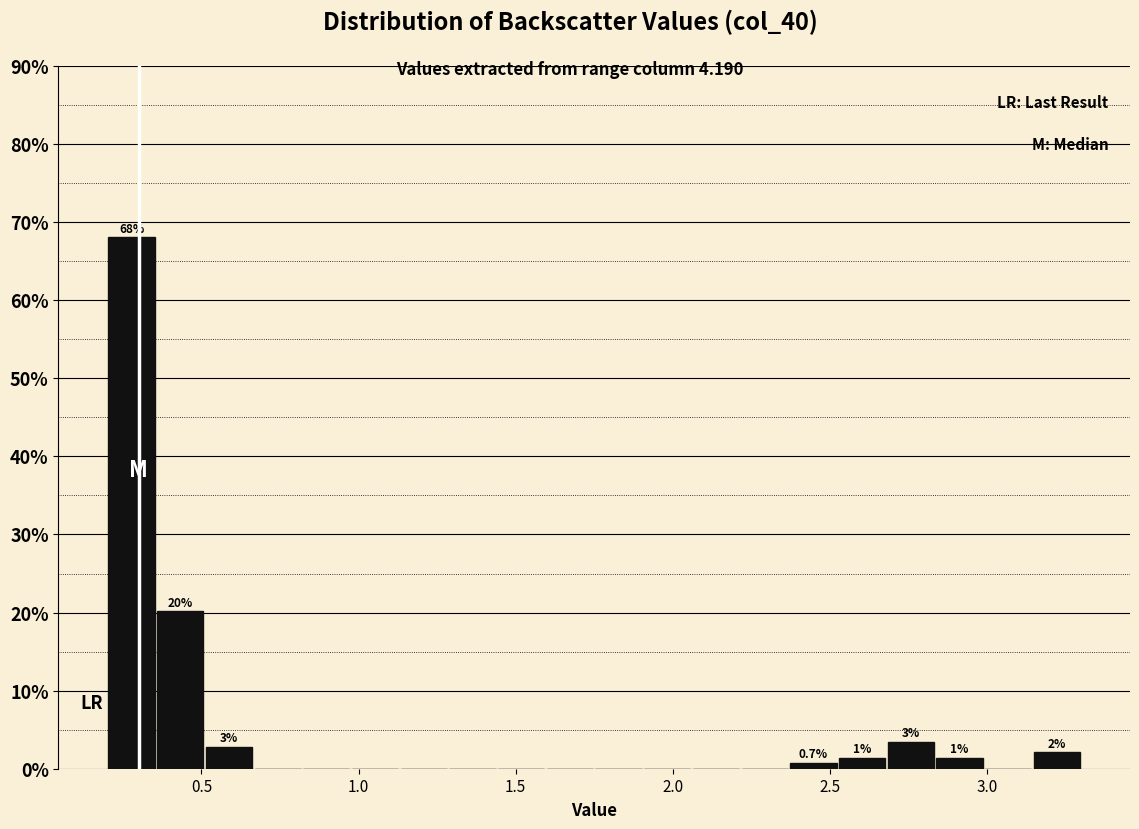

Around what value on the x-axis is the tallest bar? Give the approximate position of its centre, as read against the axis.

0.30